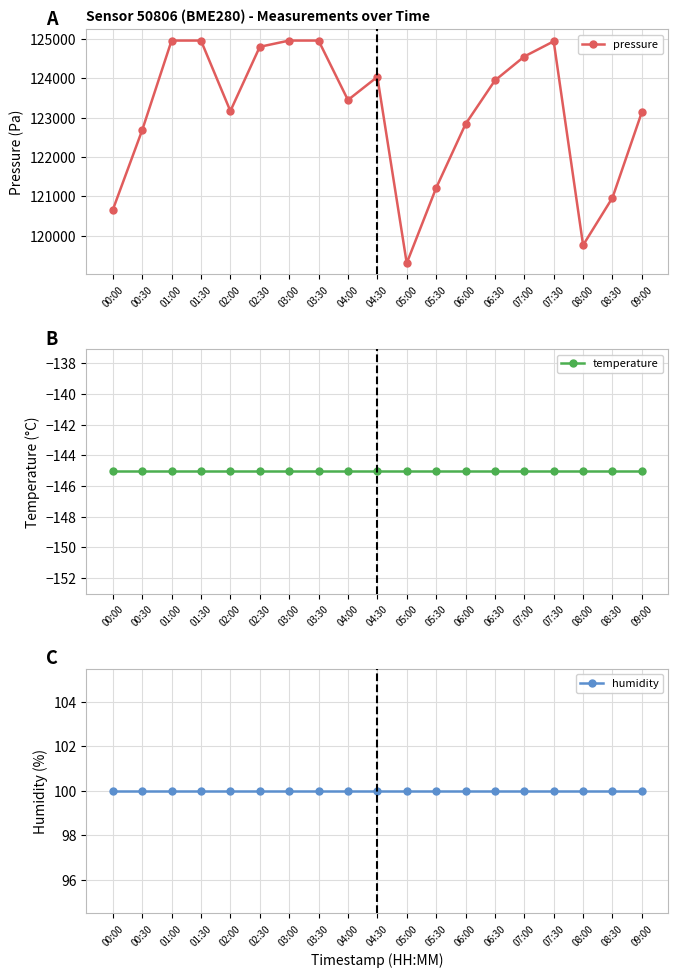

What is the spread (max minus min) of values at 02:00?

123311.2